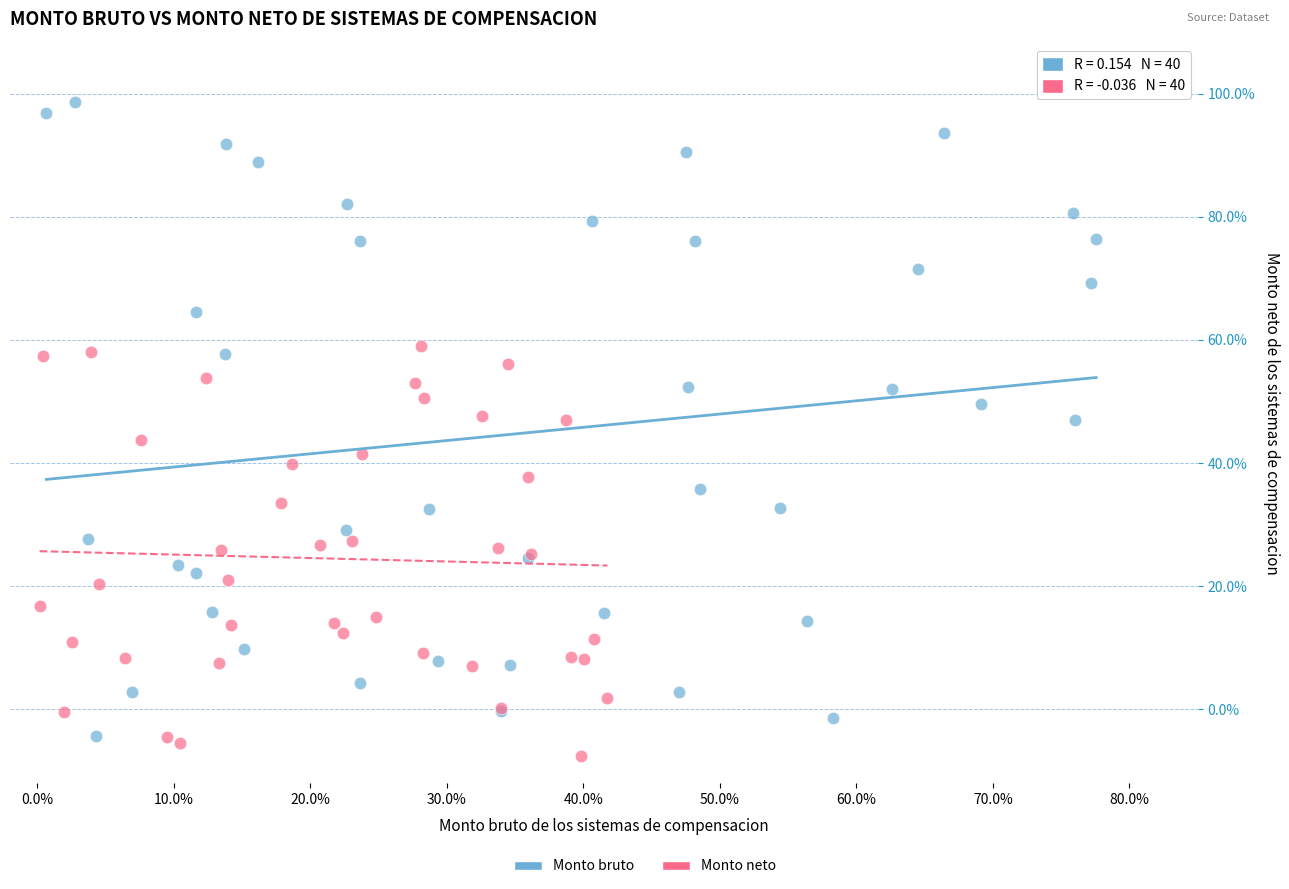

Which series contains the lowest Y value?

Monto neto